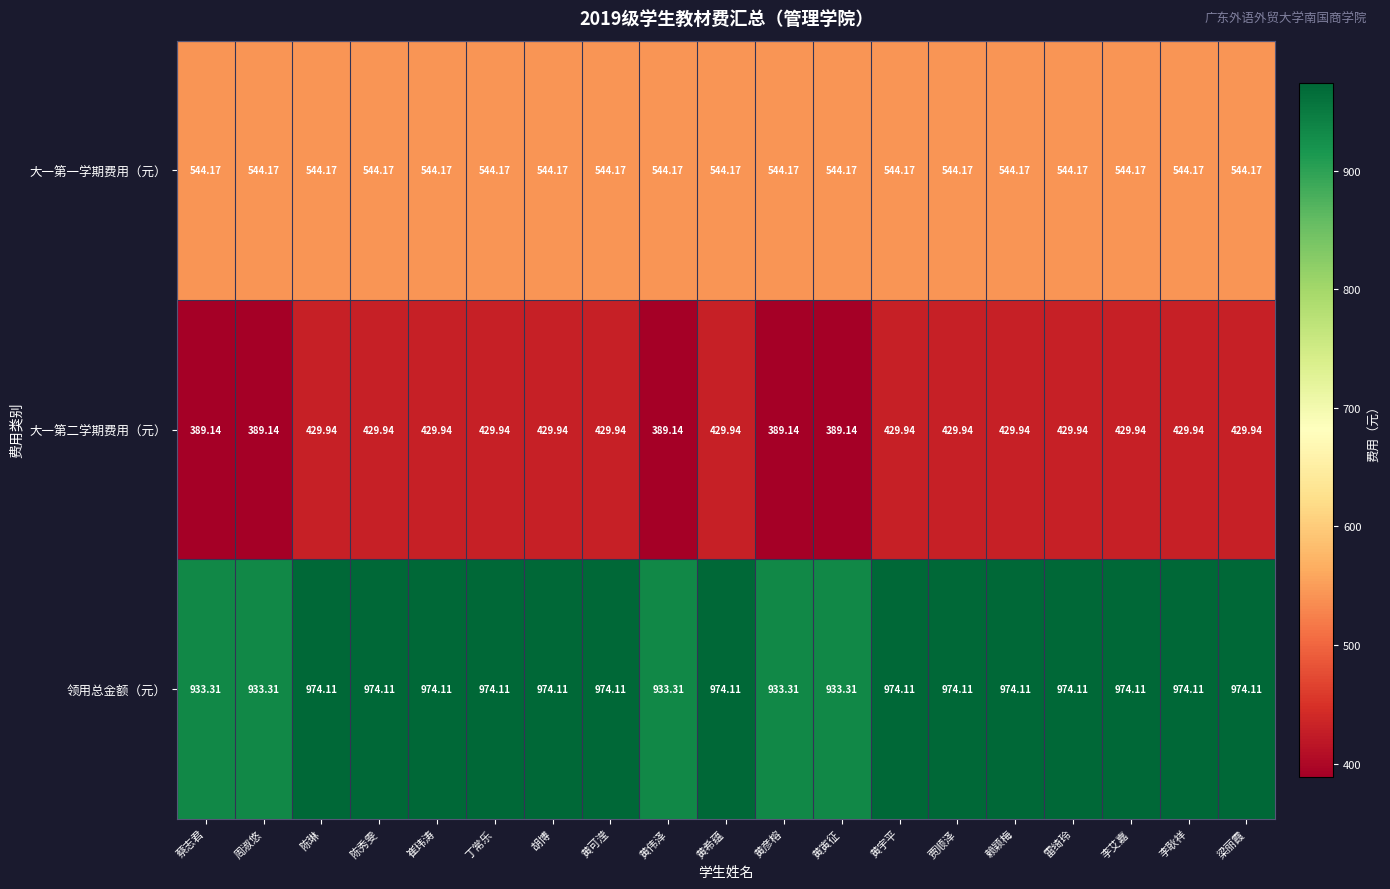

Which series has the largest total across all categories?

领用总金额（元）